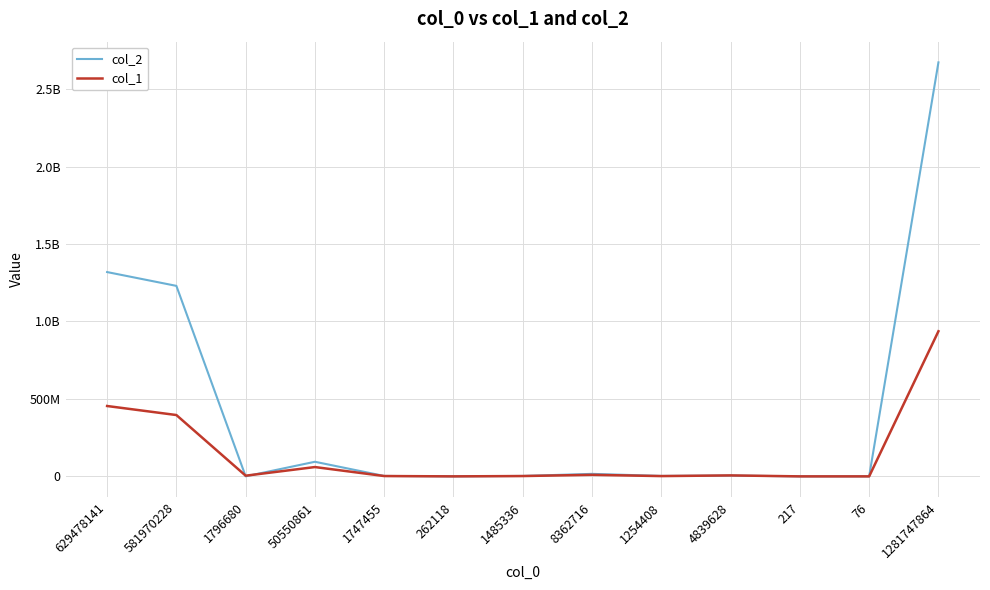

What are all the series names shown in the legend?

col_2, col_1